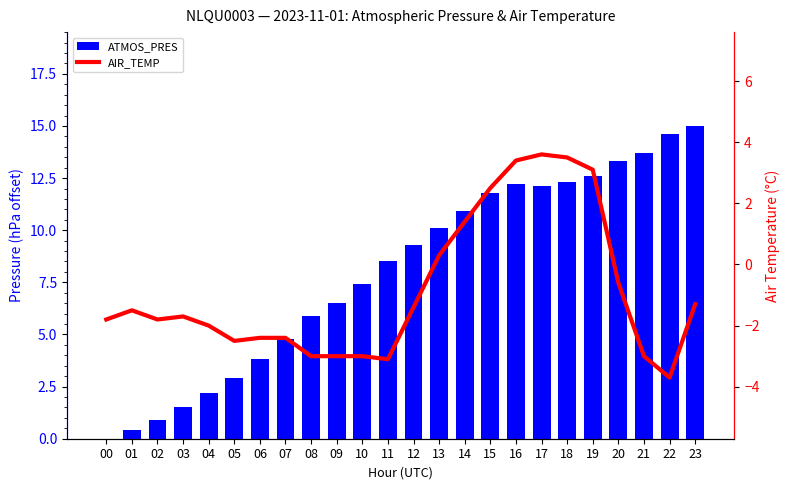

True or false: AIR_TEMP has a value of 5.4 at 17.

False